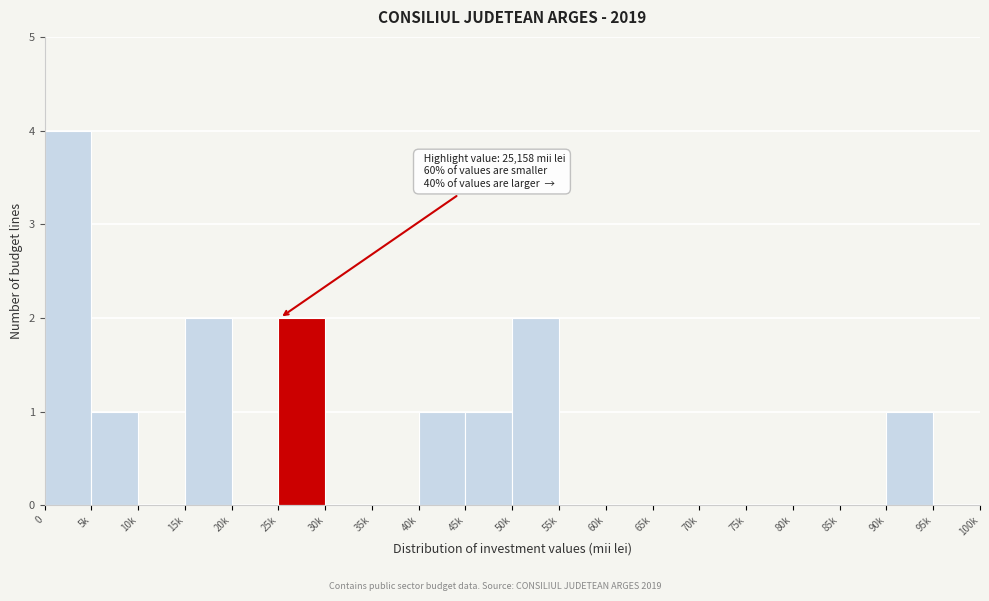

Reading left to right, extract all data points from this chart.

0=4	5k=1	10k=0	15k=2	20k=0	25k=2	30k=0	35k=0	40k=1	45k=1	50k=2	55k=0	60k=0	65k=0	70k=0	75k=0	80k=0	85k=0	90k=1	95k=0